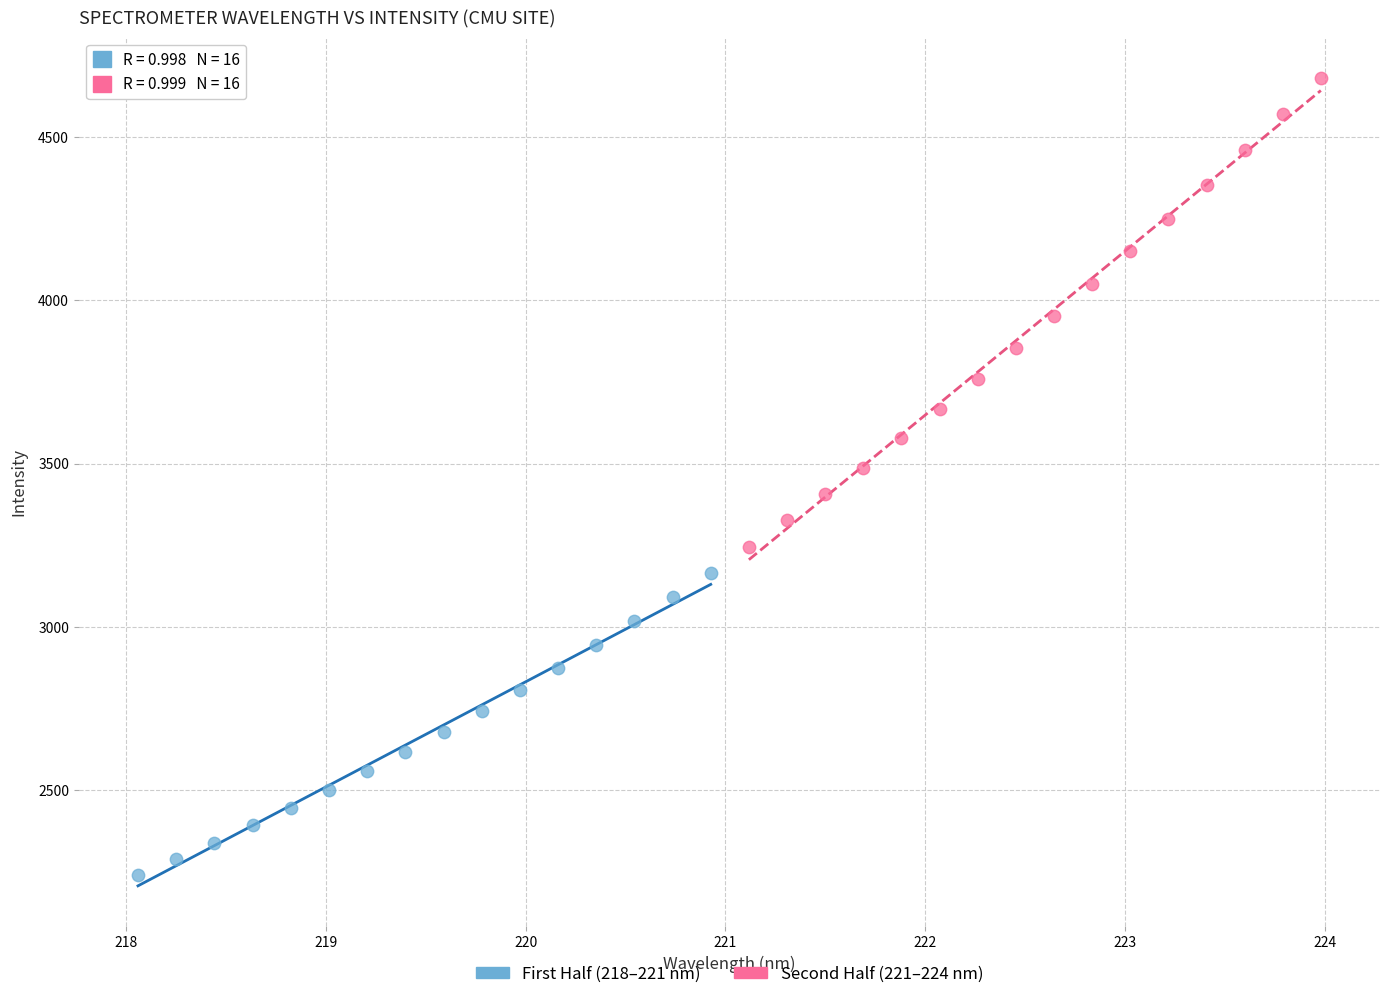

Which series has the largest Y range (max minus min)?

Second Half (221–224 nm)